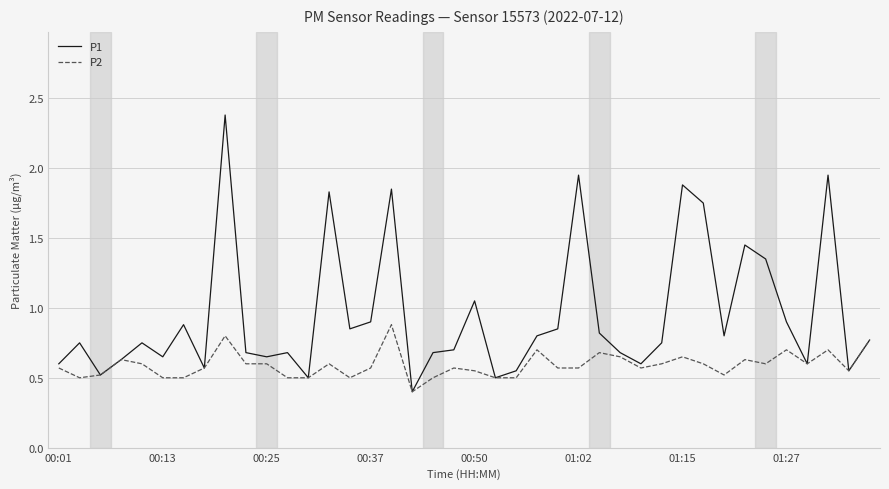

Rank the series by their average value, from lowest to highest.

P2, P1